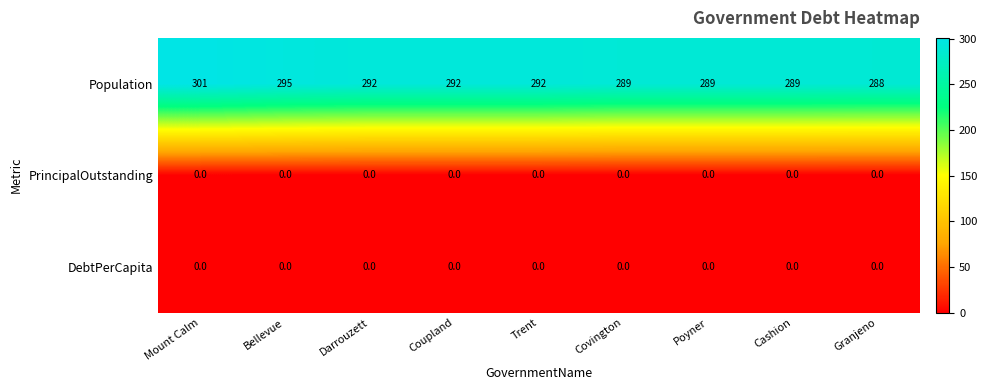

At which category is the sum across all series the highest?

Mount Calm